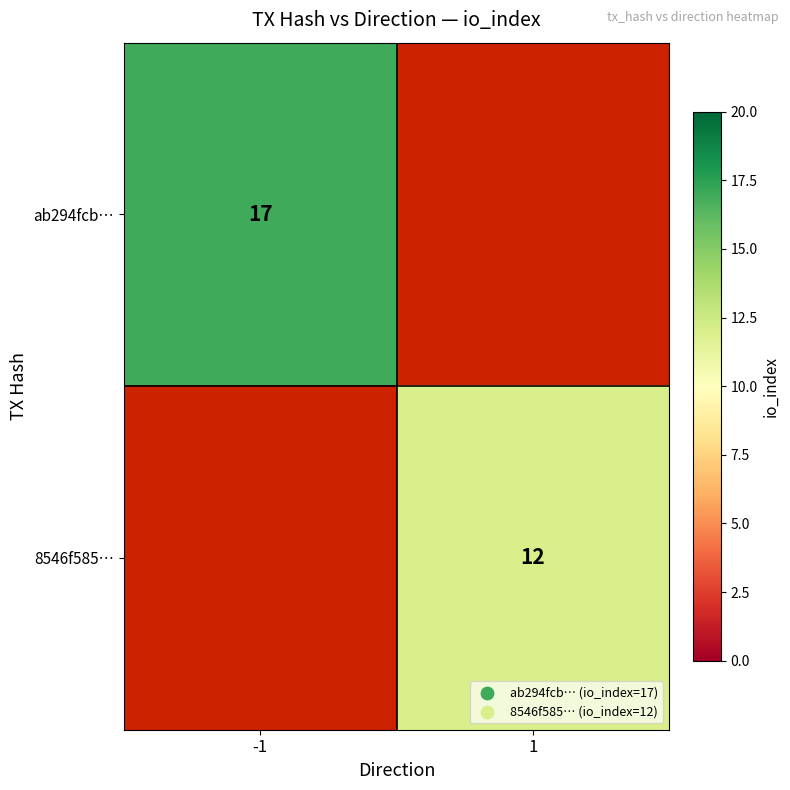

The 8546f585… series shows 12 at 1. True or false?

True